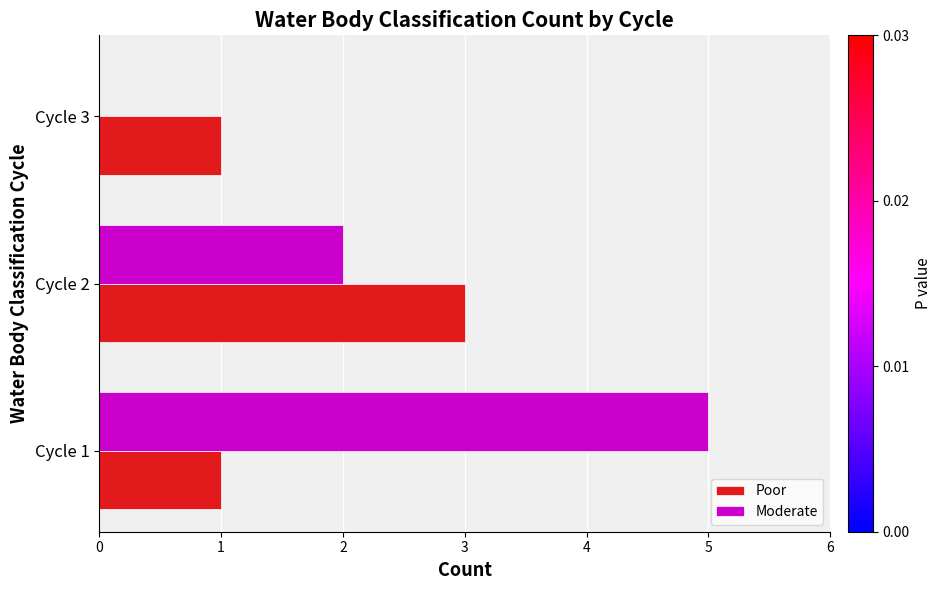

How many series are shown in this chart?

2